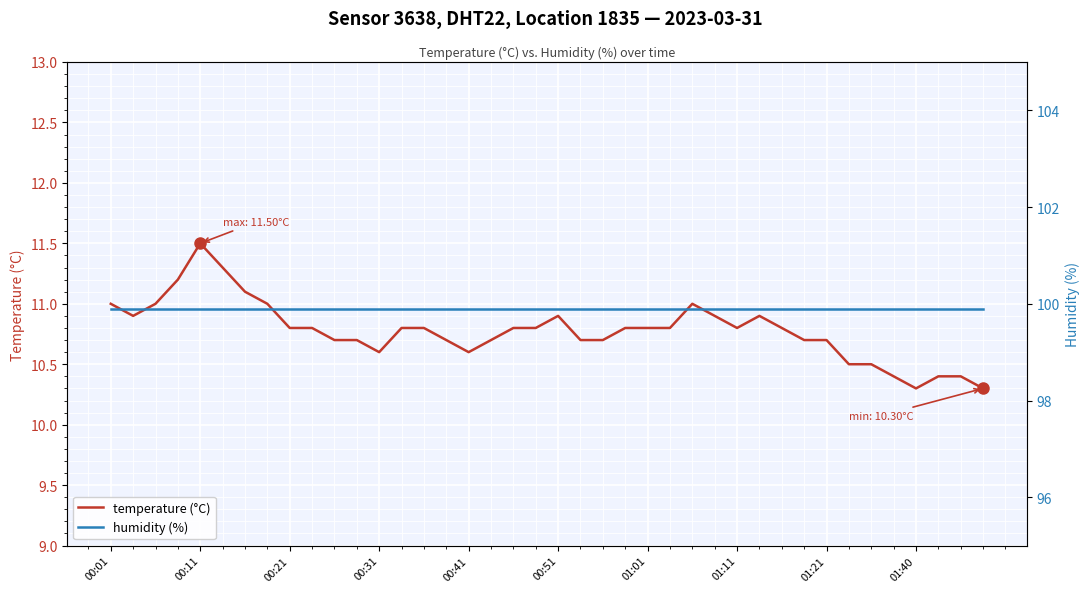

What is the total value across all series at 15?

110.6